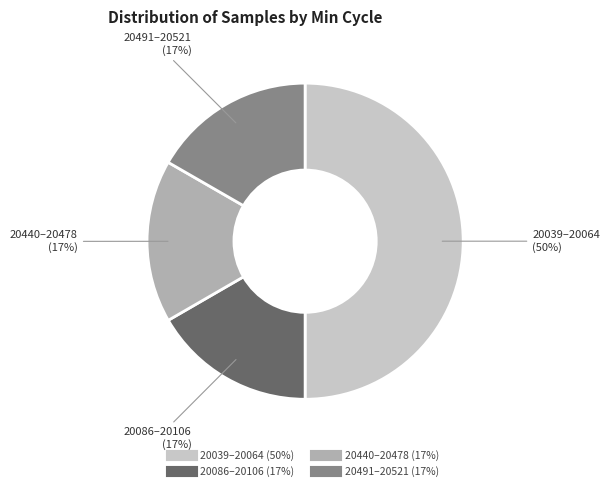

To the nearest percent, what is the difference between the largest and smallest slice percentages?

33%